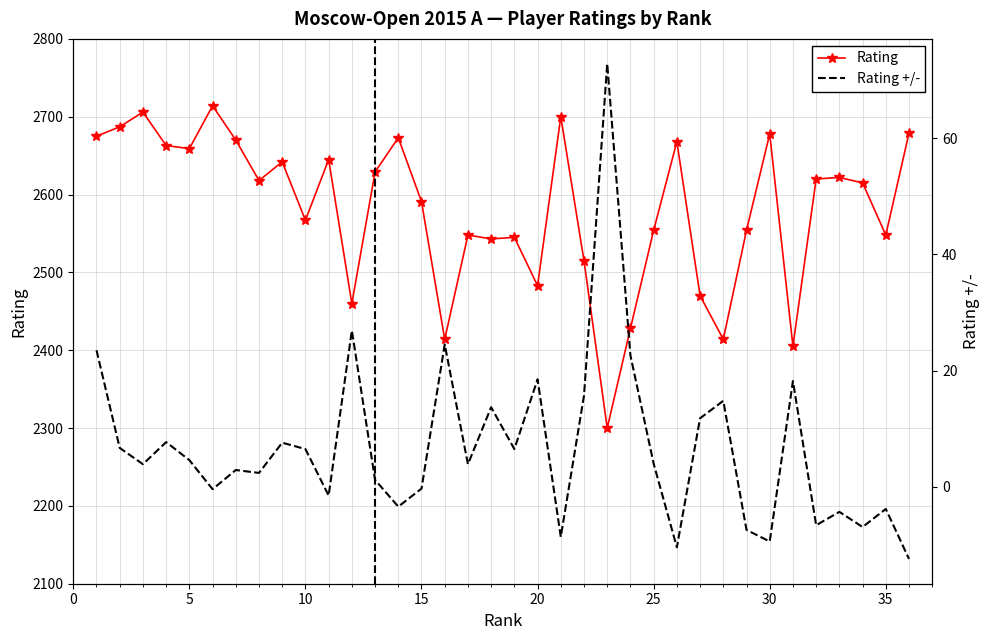

At how many categories does at least one series exceed 36?

36